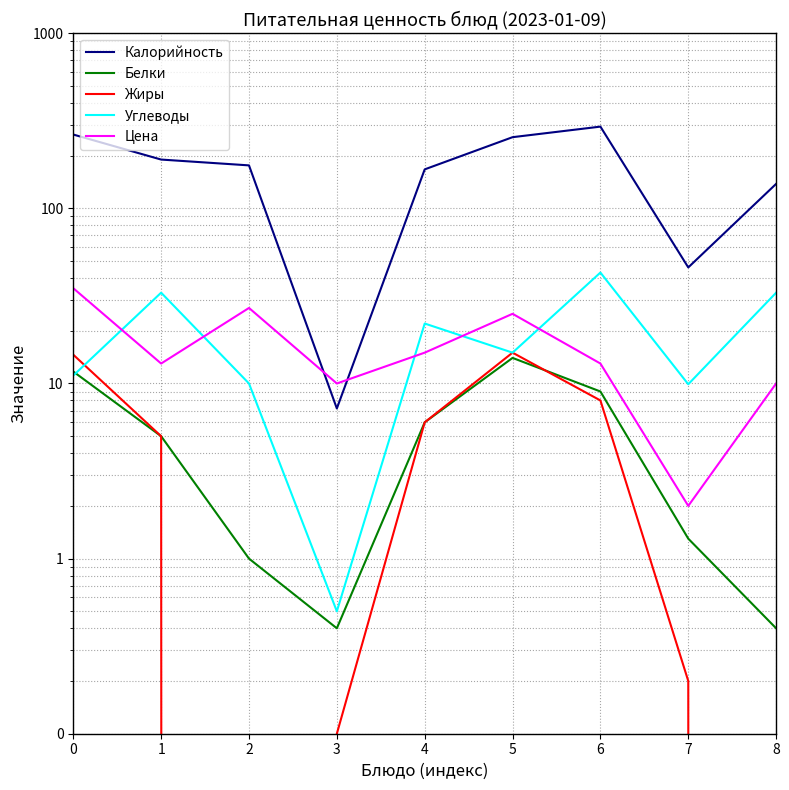

Is the value of Белки at 7 greater than the value of Углеводы at 6?

No